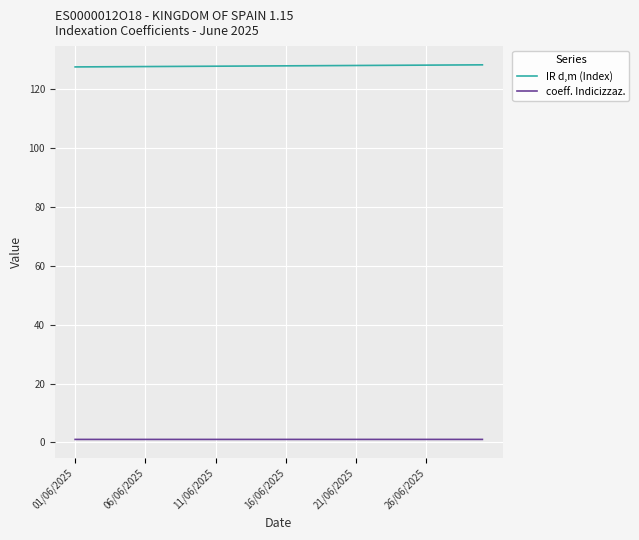

Which series has the largest total across all categories?

IR d,m (Index)